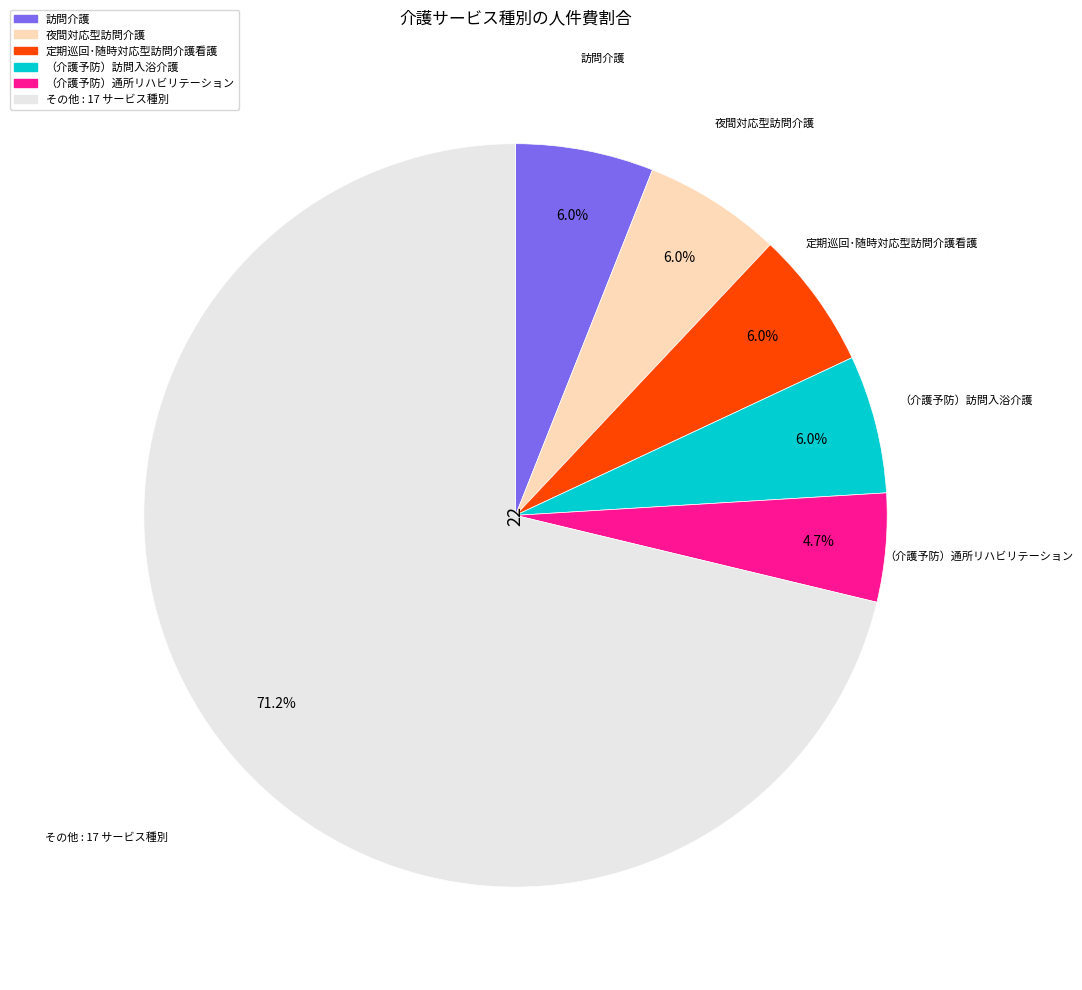

Does any single category account for the majority?

Yes